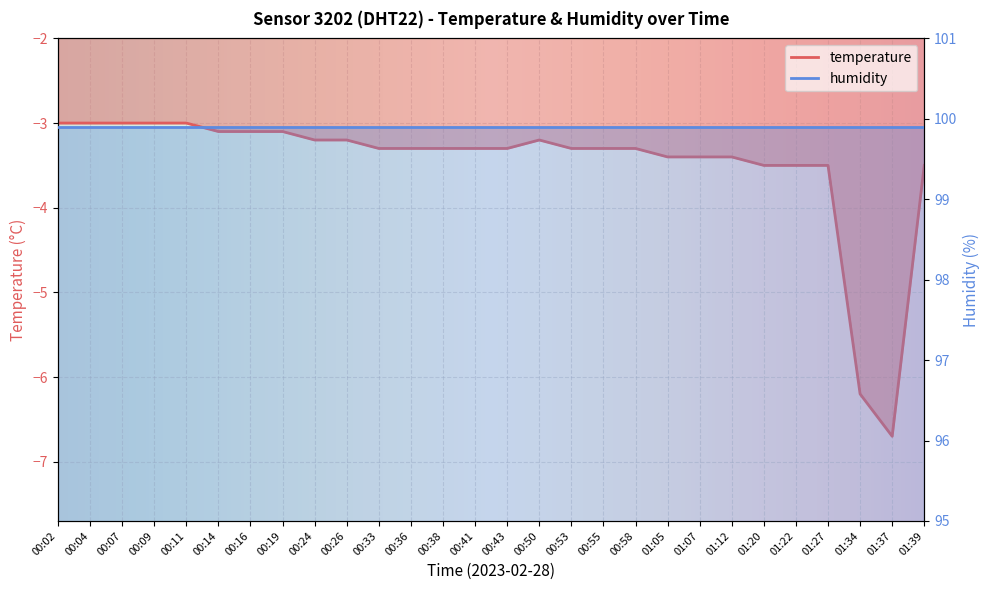

Is it true that the value at 00:24 is -3.2?

True